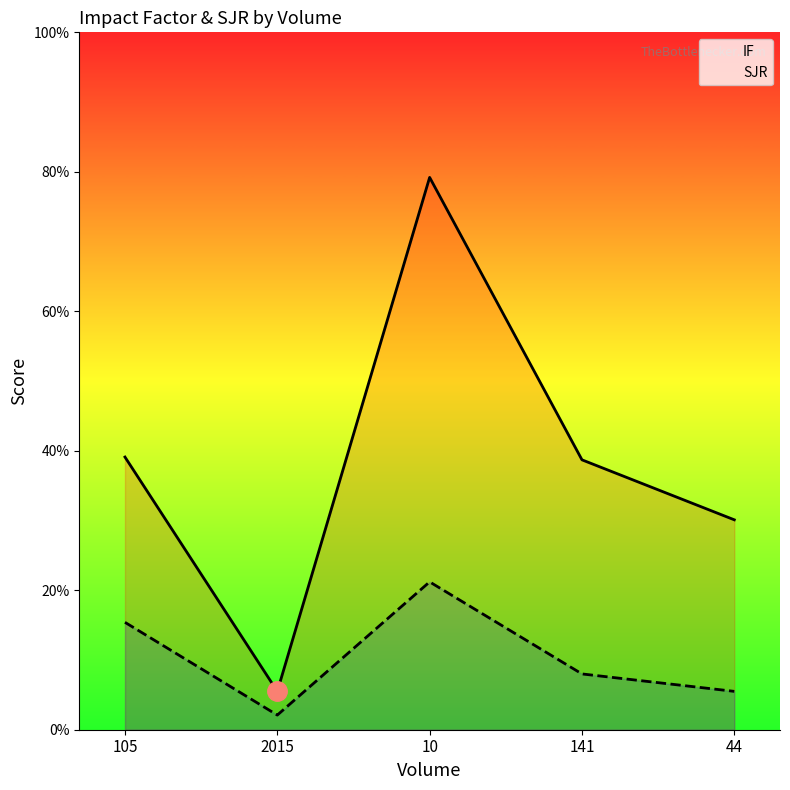

Where does the IF series first go above 3?

105